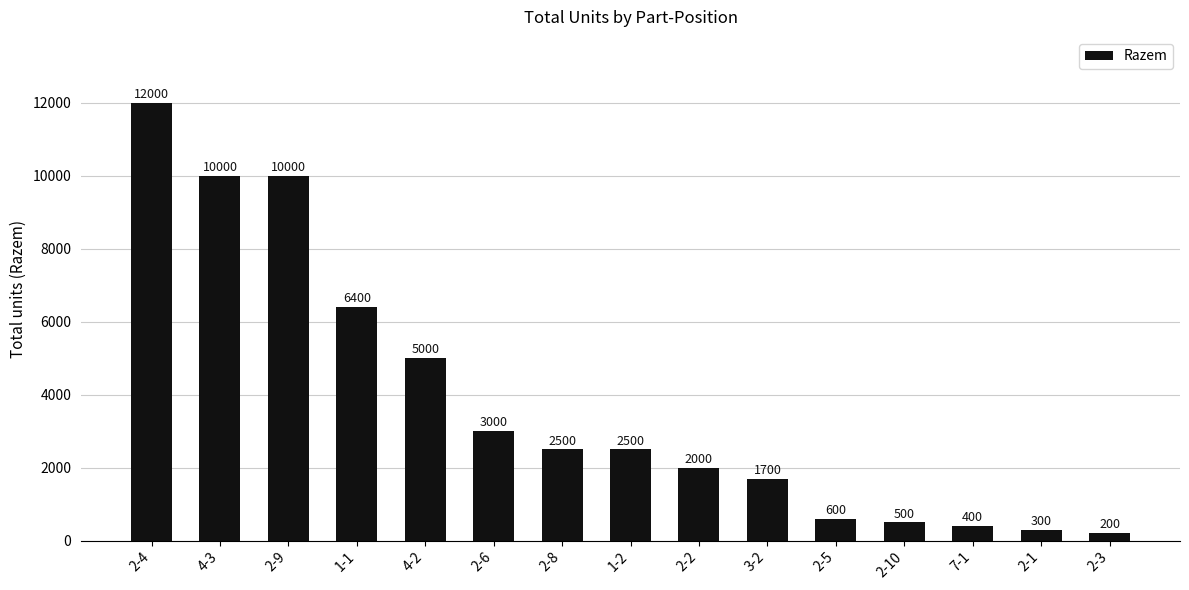

What is the smallest value displayed?

200